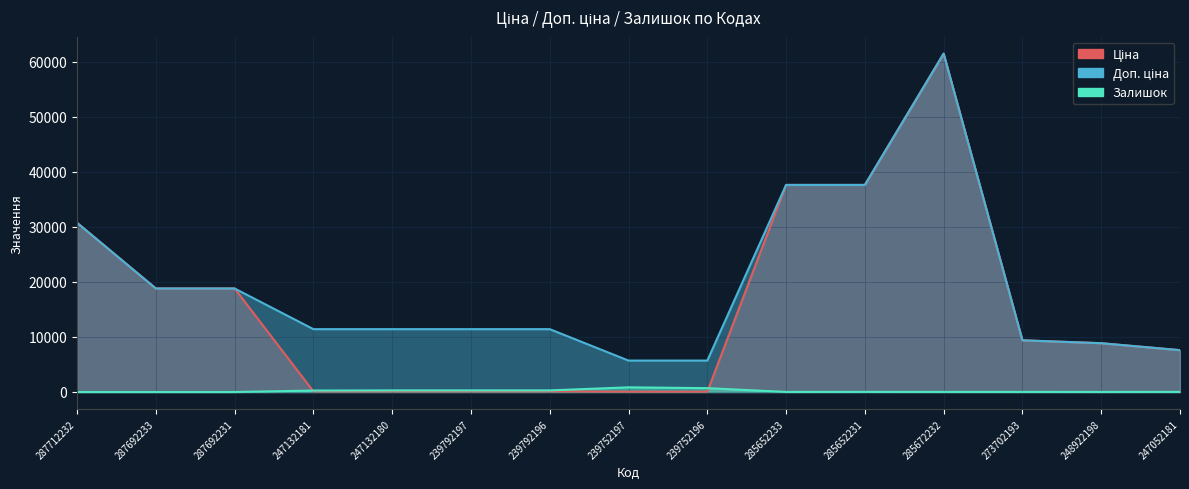

Is it true that Залишок equals 34.1 at 247052181?

False